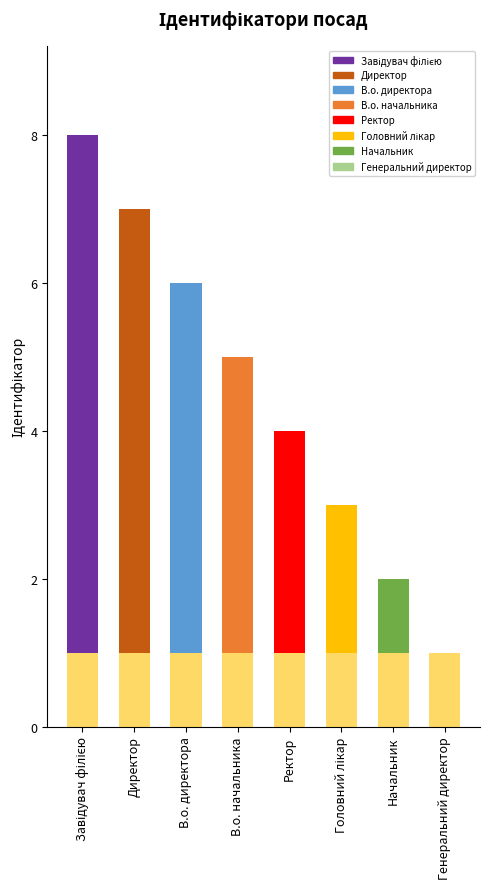

What is the total value across all series at Ректор?

4